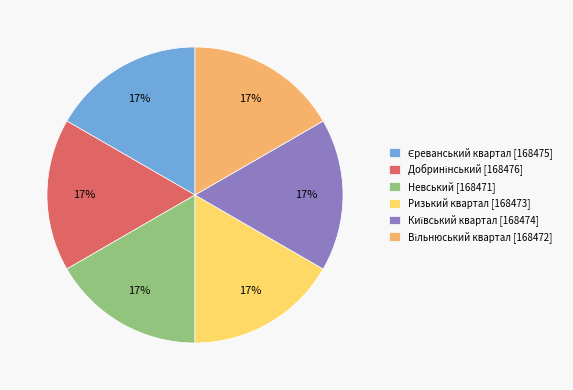

Does any single category account for the majority?

No